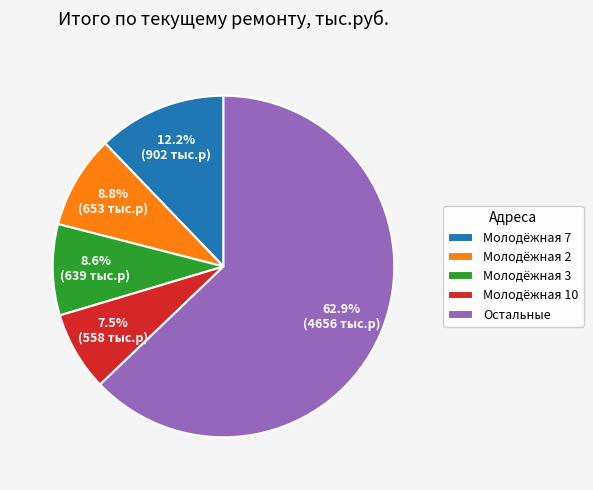

Combined, what portion of the pie is Остальные and Молодёжная 10?

70.4%